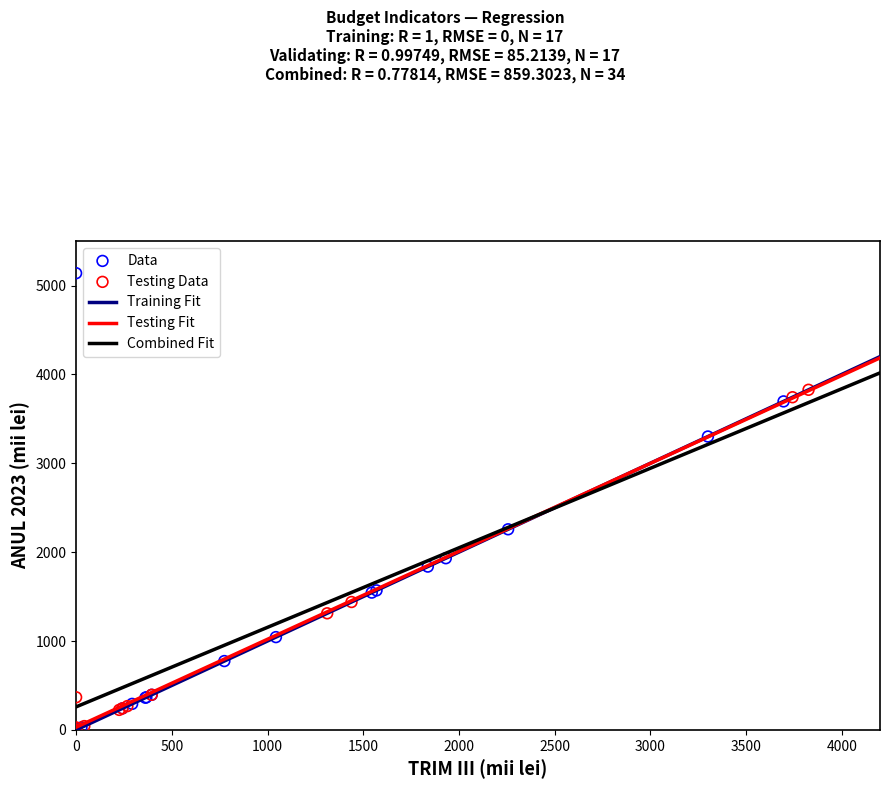

Which series has the largest Y range (max minus min)?

Data